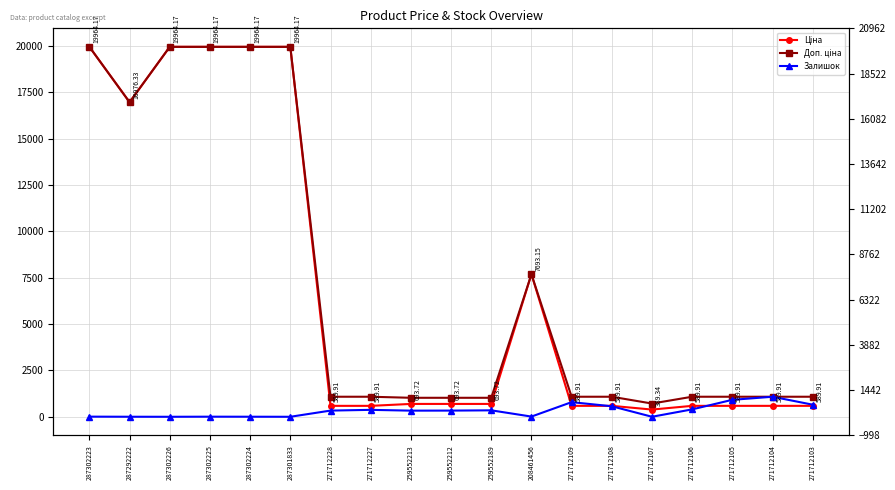

At which category does Доп. ціна reach its first local peak?

208461456